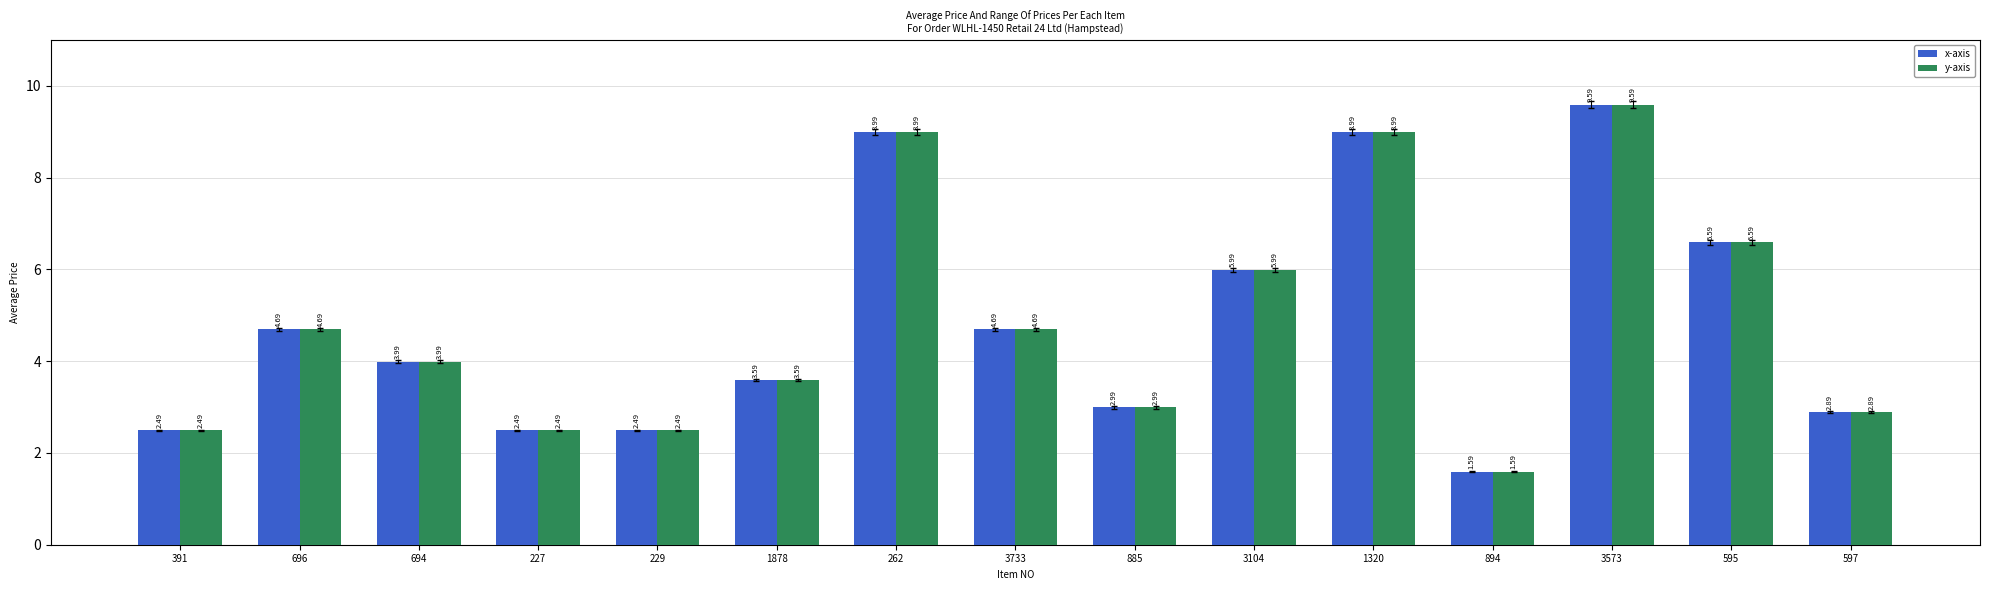

How many bars are there in each group?

2